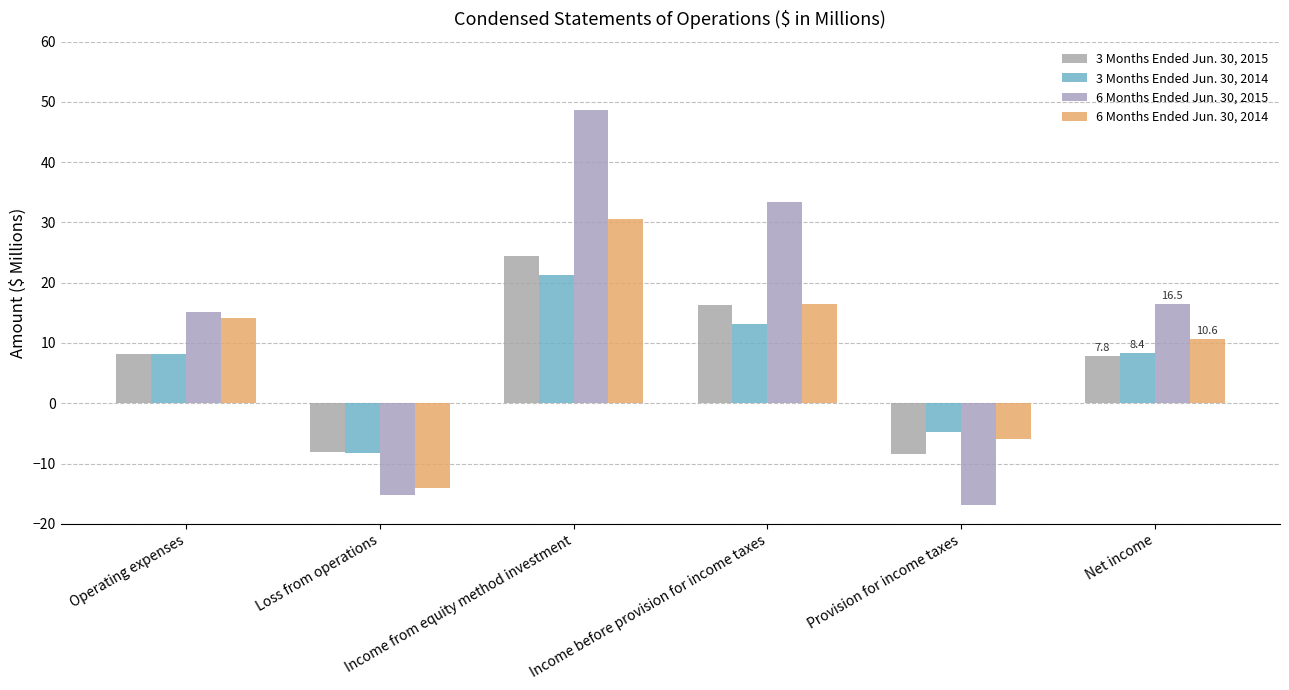

What are all the series names shown in the legend?

3 Months Ended Jun. 30, 2015, 3 Months Ended Jun. 30, 2014, 6 Months Ended Jun. 30, 2015, 6 Months Ended Jun. 30, 2014